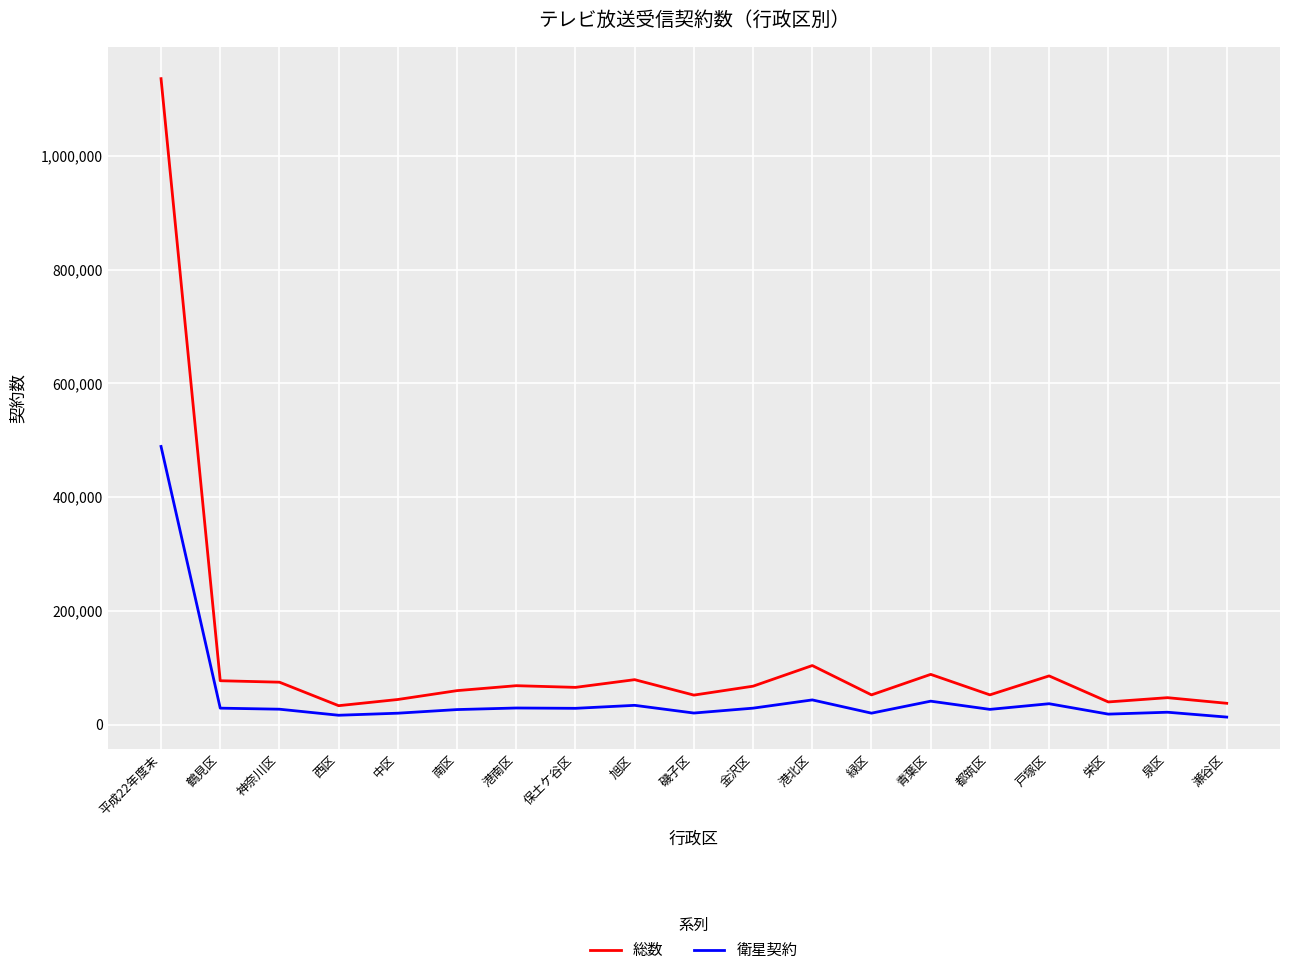

Which category has the highest value in the 総数 series?

平成22年度末